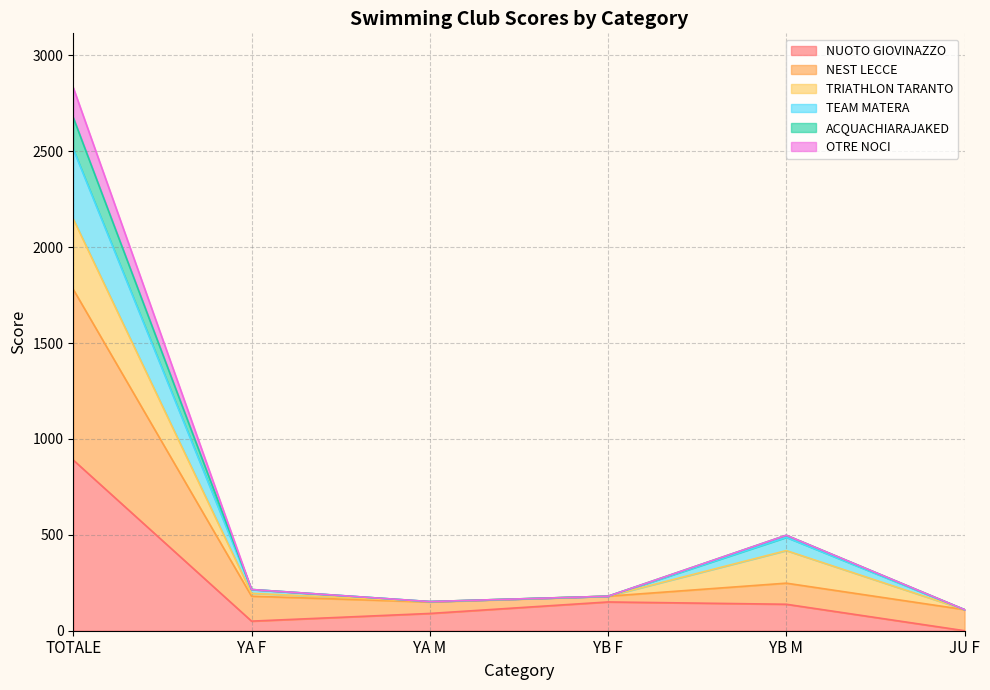

At which label does TEAM MATERA first exceed 215?

TOTALE